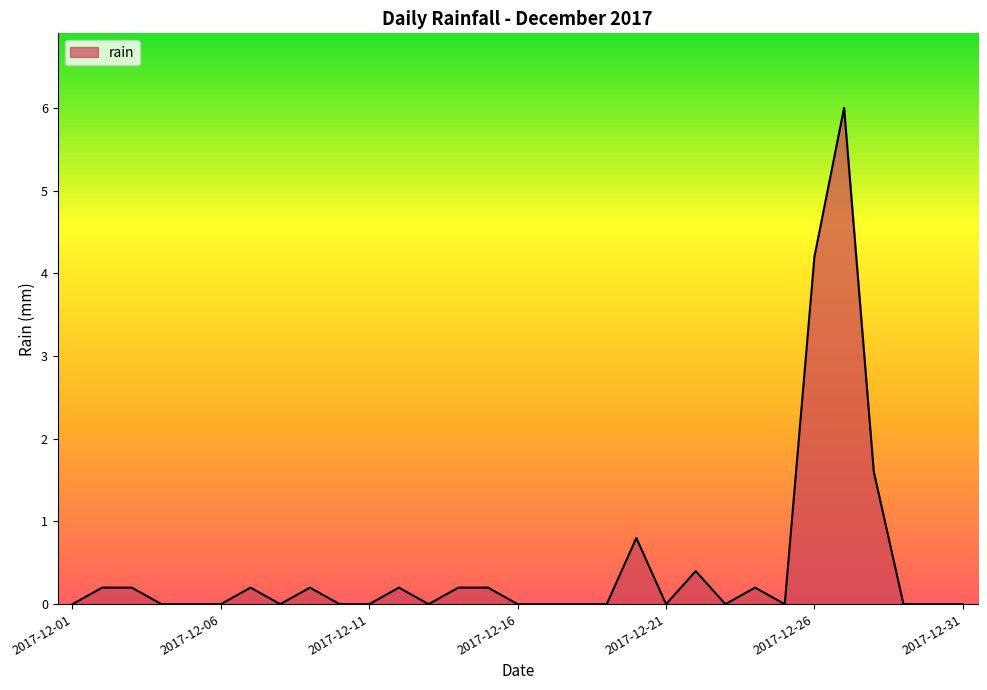

What is the greatest value displayed?

6.0